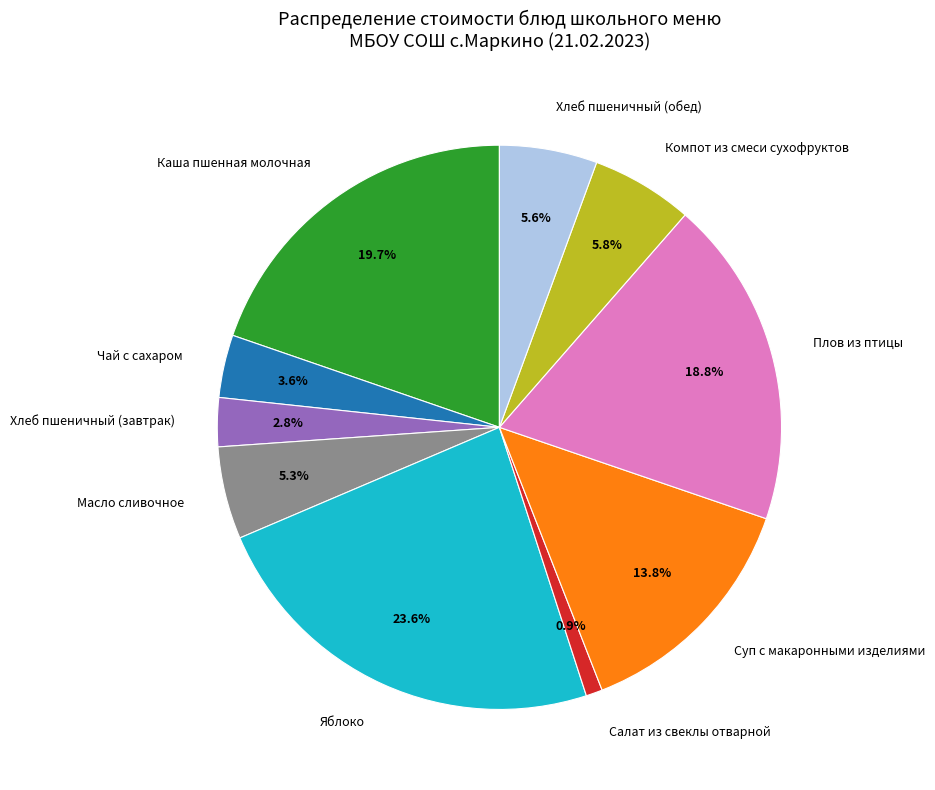

Is there a majority slice in this chart?

No